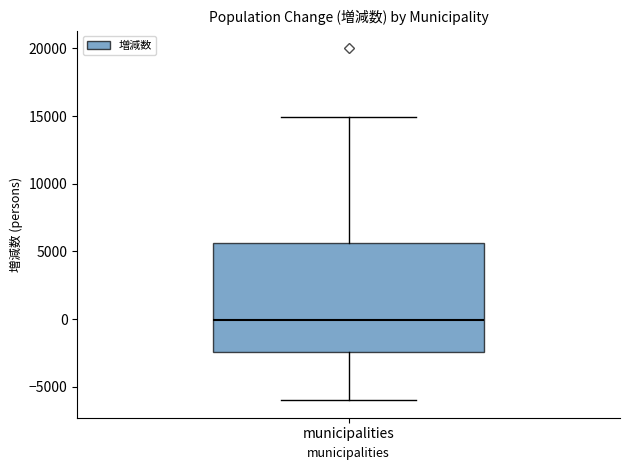

Read this box plot against the y-axis: the position of the median line, the range covered by the box, and the ends of both whiskers. The values are not printed on the chart, so give them approximately, as read against the axis.

median 0, box -2500 to 5500, whiskers -6000 to 15000